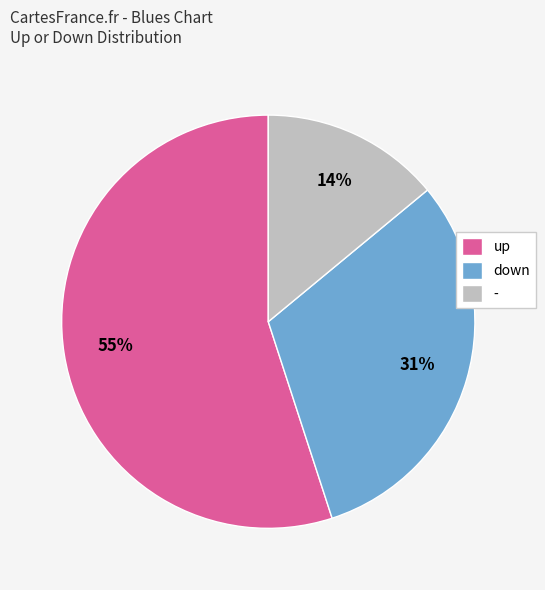

How many segments does this pie chart have?

3